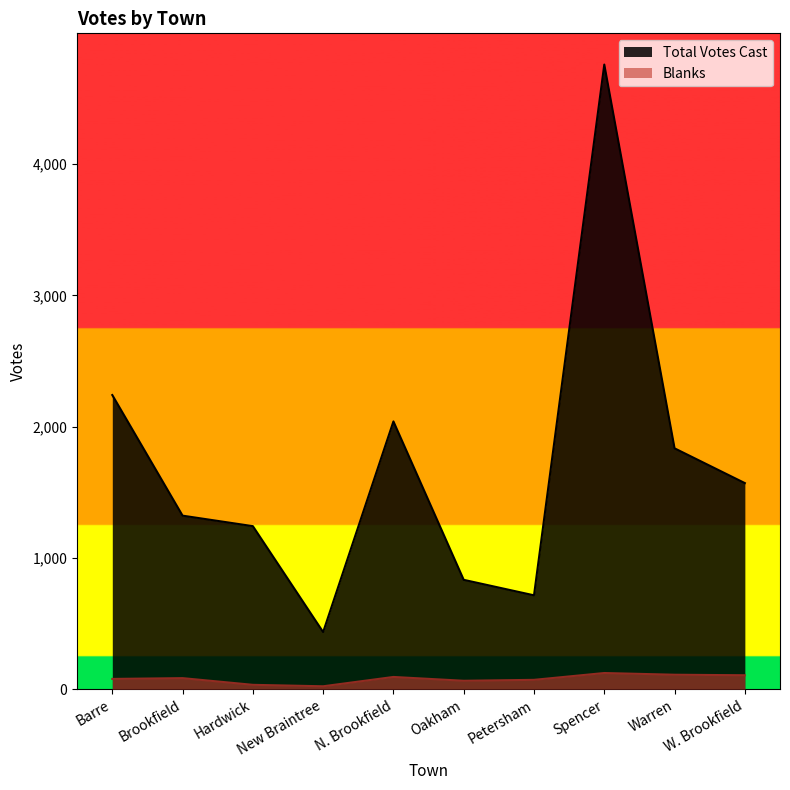

Does the chart display data point markers on the line(s)?

No